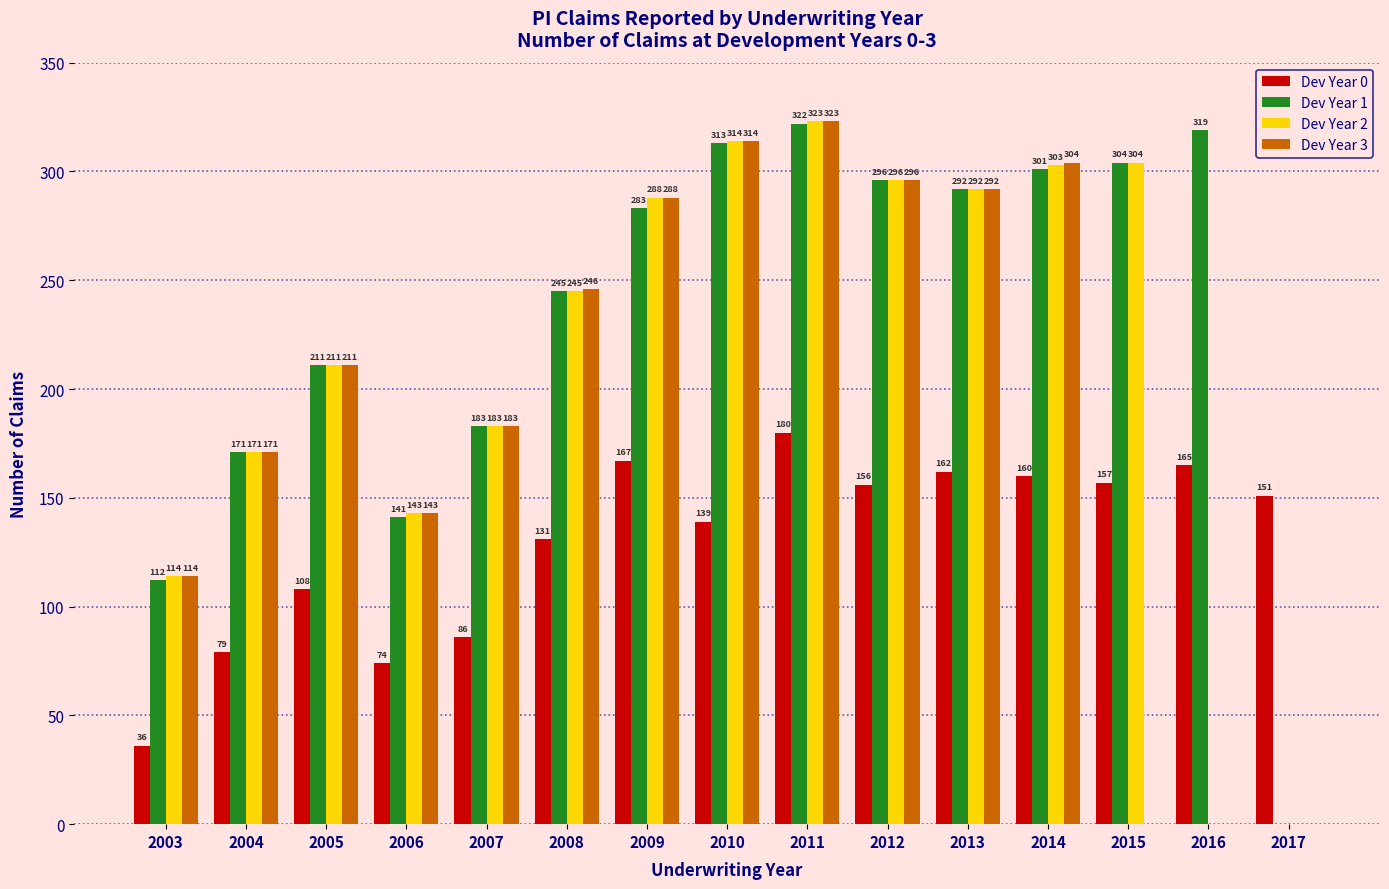

The value of Dev Year 0 at 2012 is 211. True or false?

False